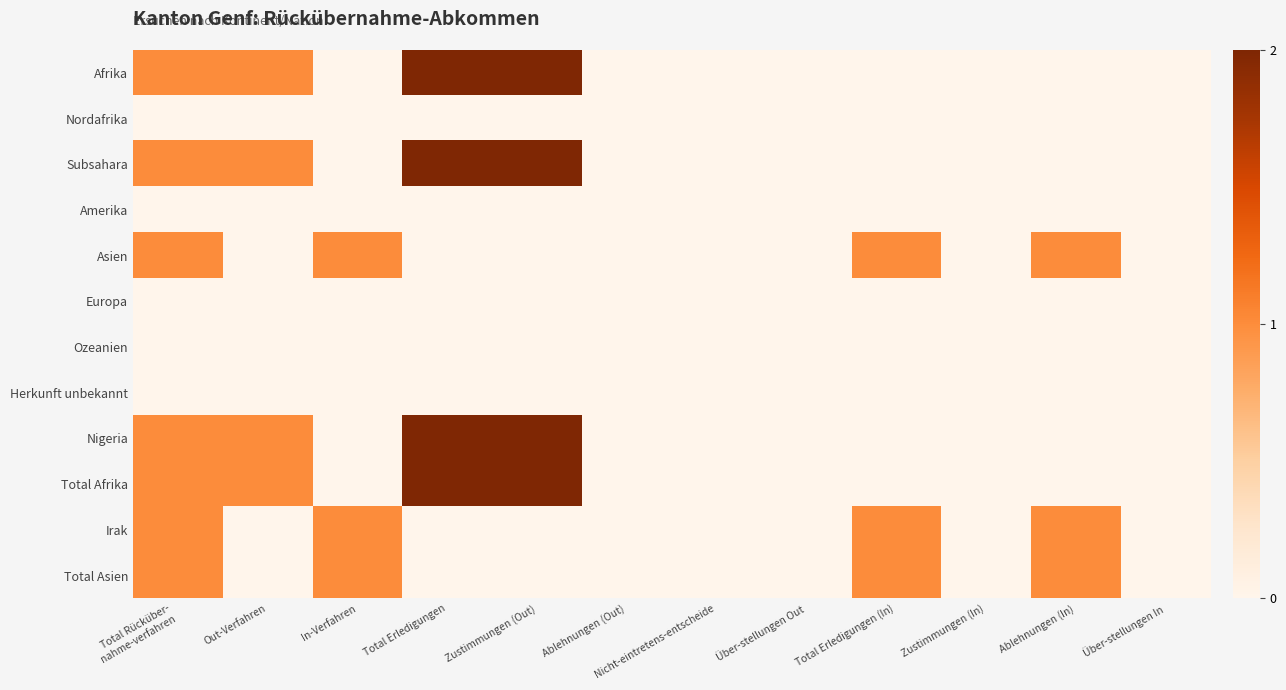

At which category is the sum across all series the highest?

Total Erledigungen